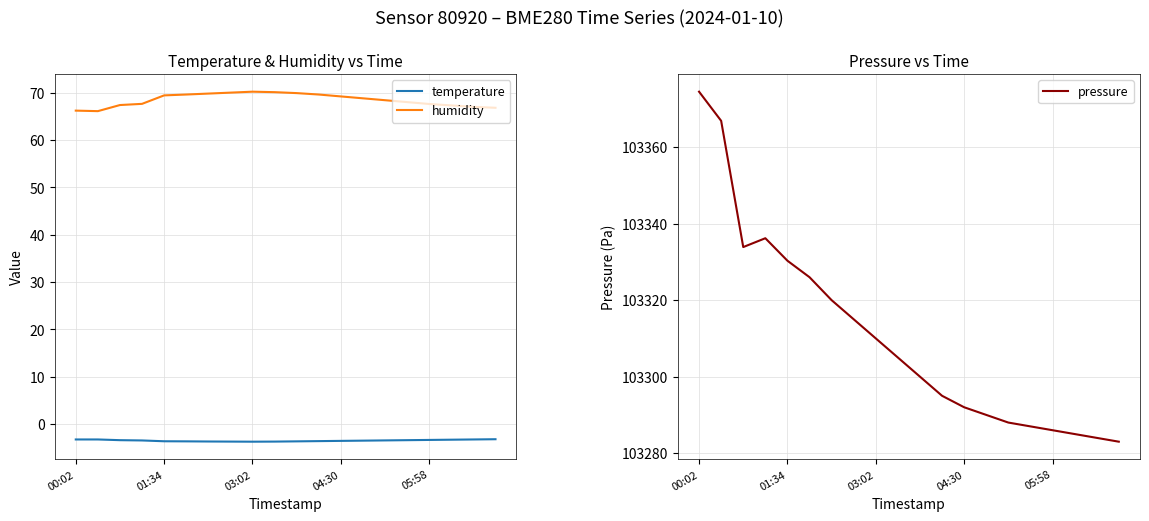

Which series has the largest range (max minus min)?

pressure